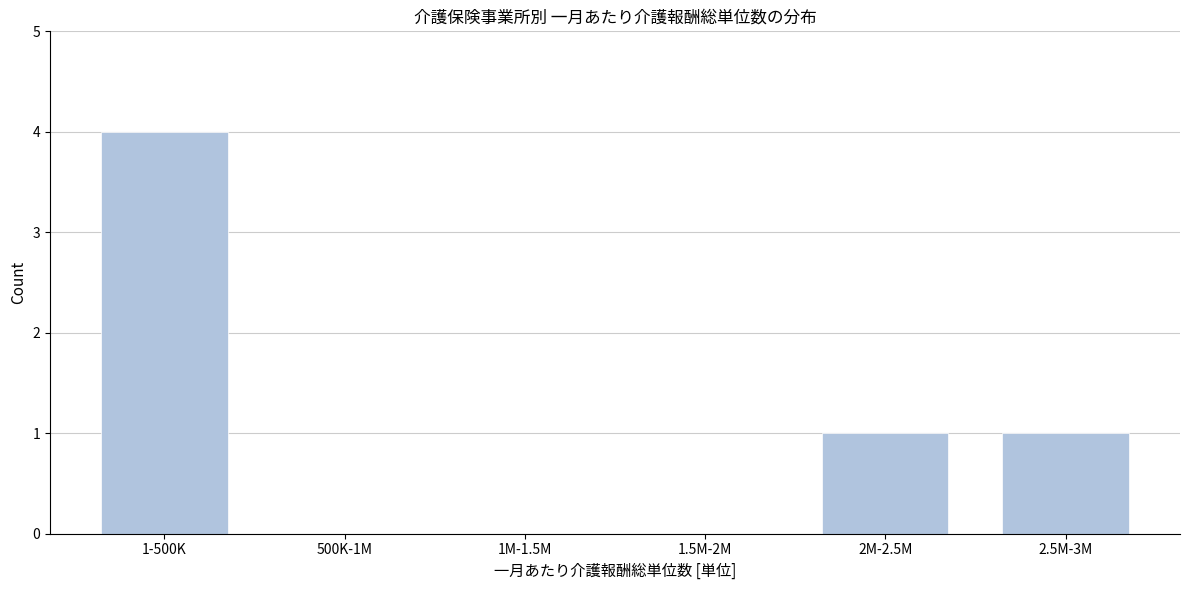

Reading right to left, transcribe all the data shown in this chart.

2.5M-3M=1	2M-2.5M=1	1.5M-2M=0	1M-1.5M=0	500K-1M=0	1-500K=4